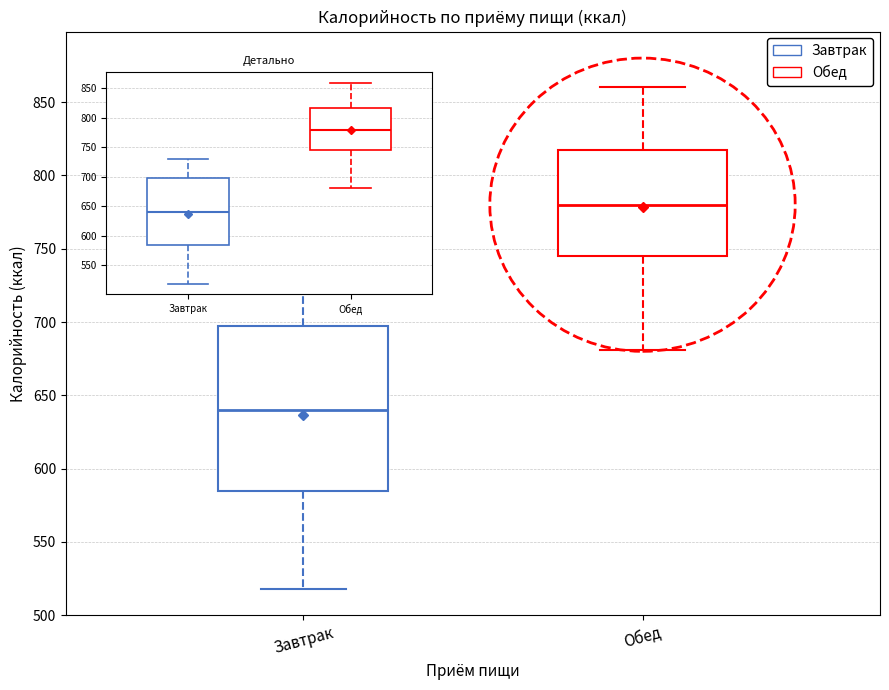

Where does the upper whisker of the box for Завтрак end on the y-axis? The values are not printed on the chart, so give them approximately, as read against the axis.

730